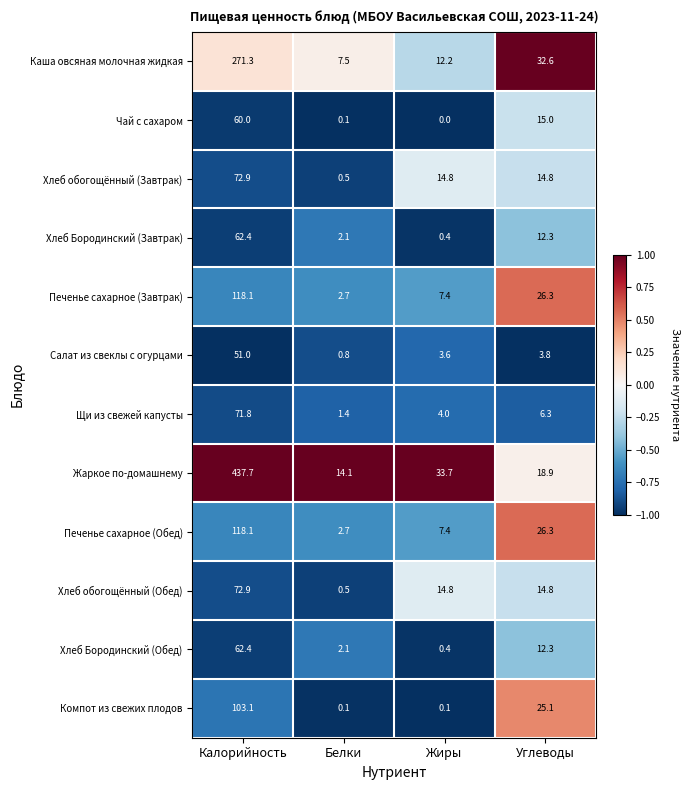

Which series has the largest range (max minus min)?

Жаркое по-домашнему